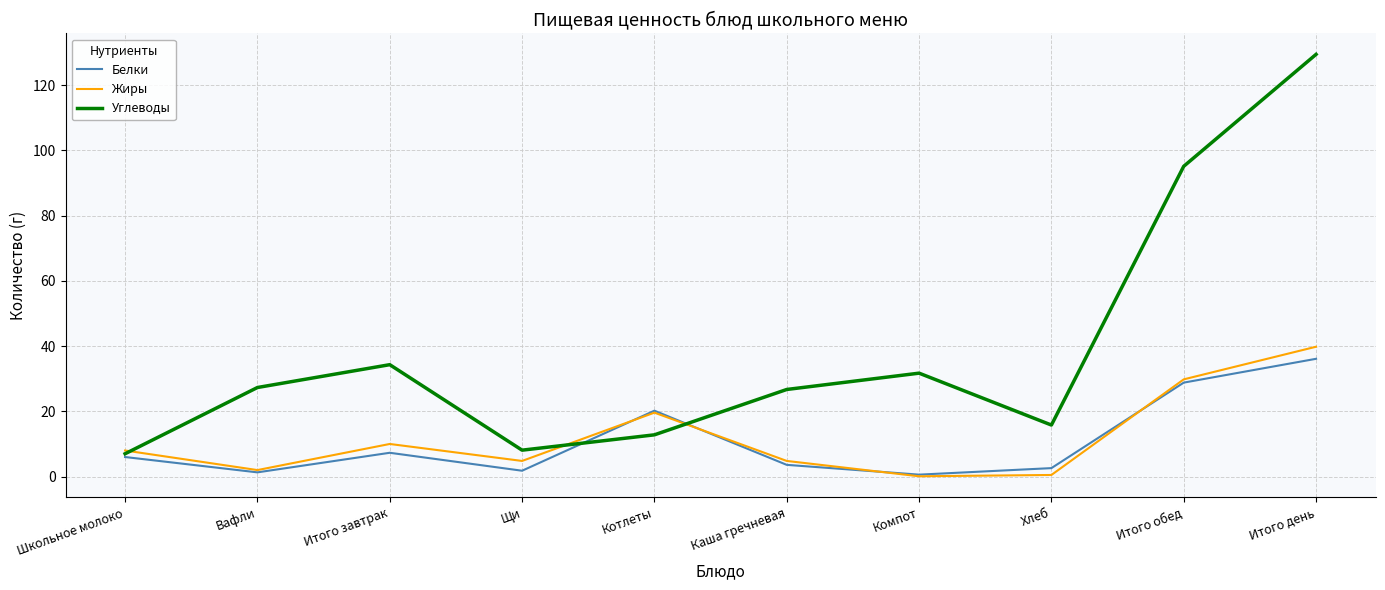

Is the value of Белки at Щи greater than the value of Углеводы at Компот?

No